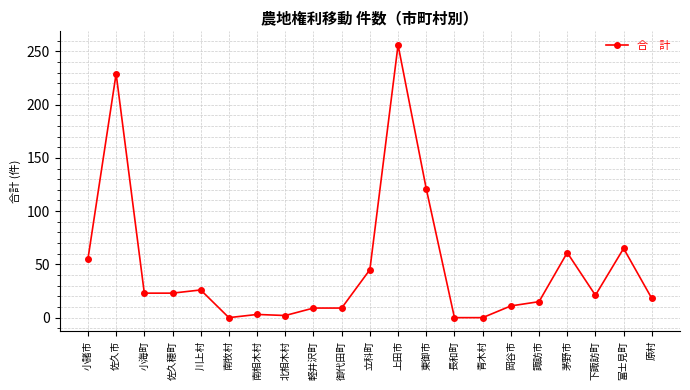

Where is the data nearest to the value 128?

東御市